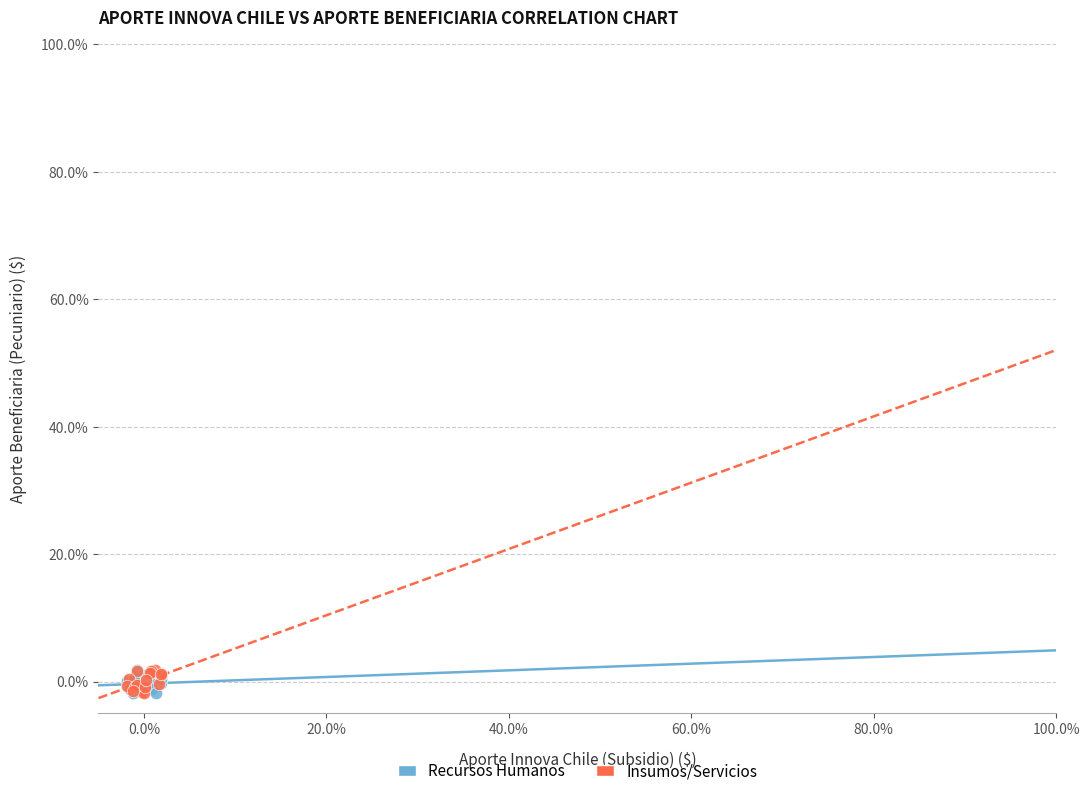

What are all the series names shown in the legend?

Recursos Humanos, Insumos/Servicios